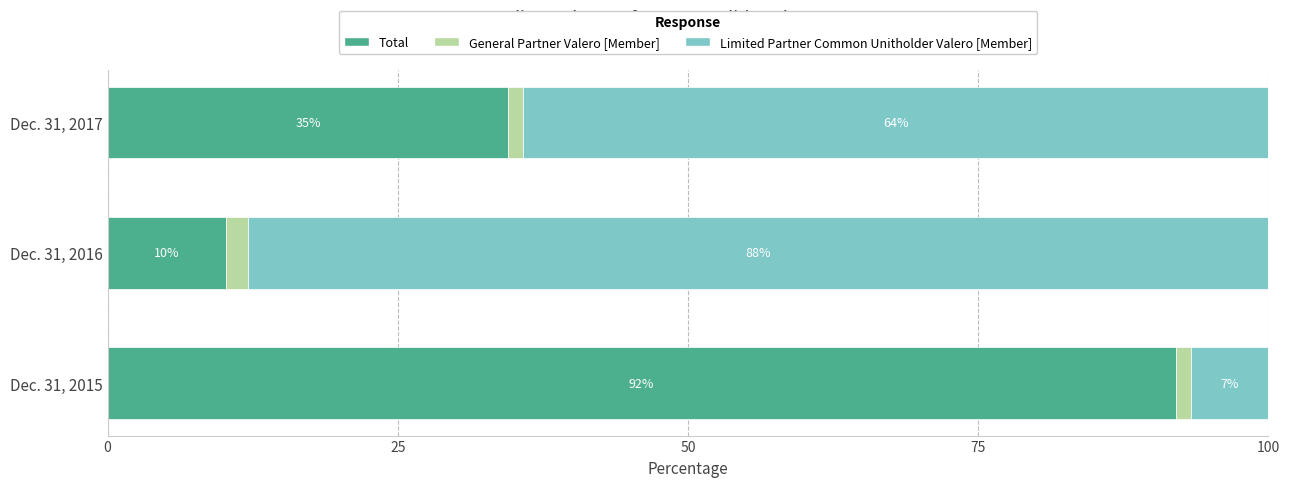

Which category has the highest value in the Total series?

Dec. 31, 2015